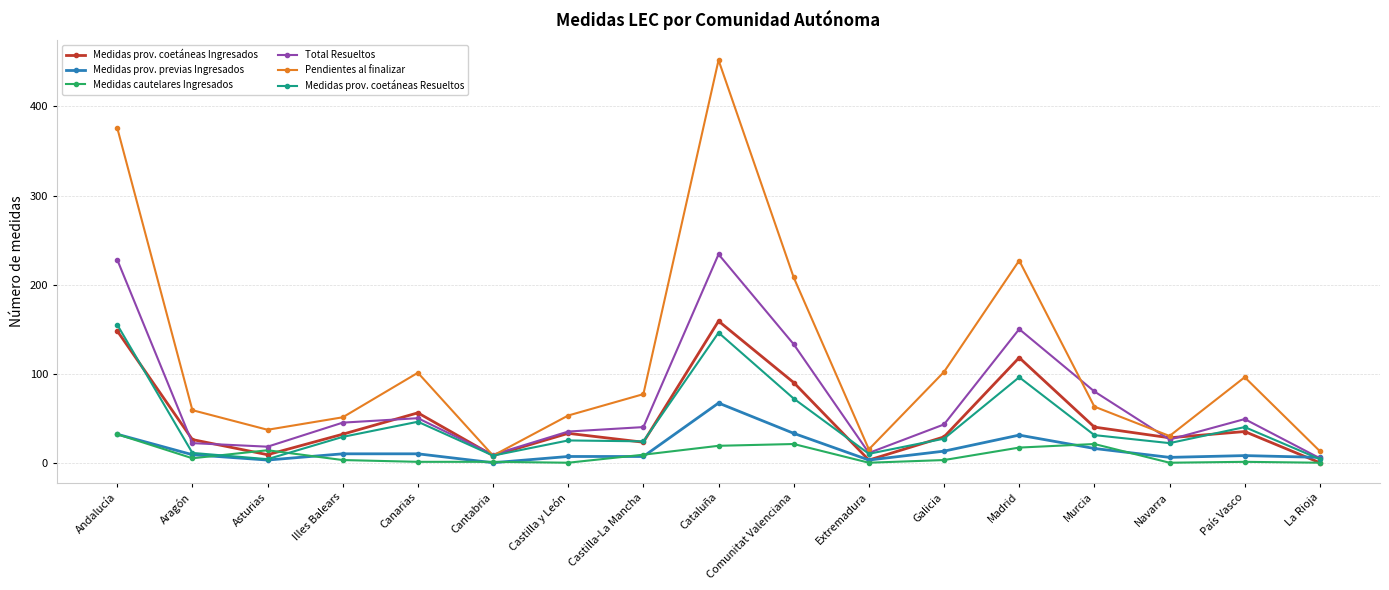

Which series has the largest range (max minus min)?

Pendientes al finalizar